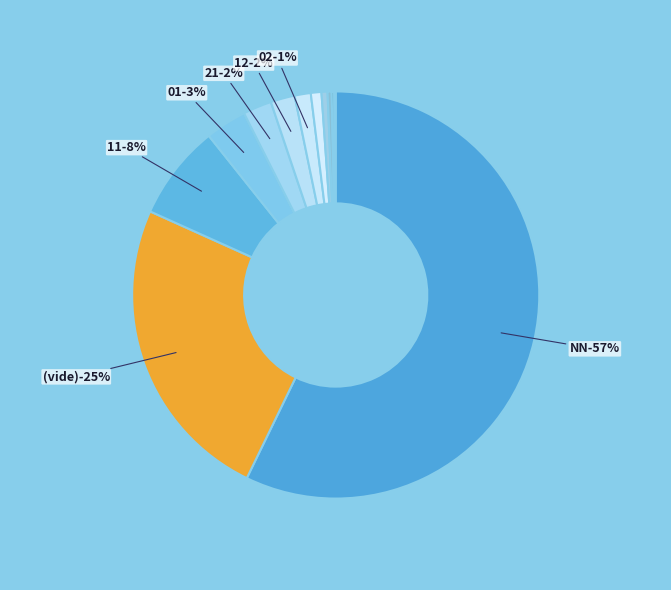

To the nearest percent, what is the average slice percentage?

8%